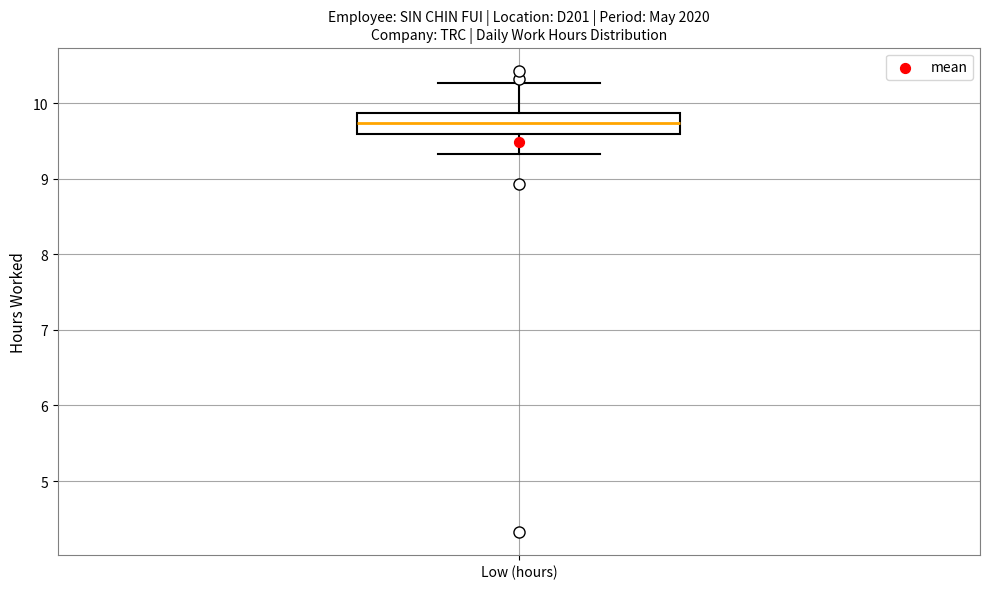

Where is the lower edge of the box for Low (hours) on the y-axis? The values are not printed on the chart, so give them approximately, as read against the axis.

9.6